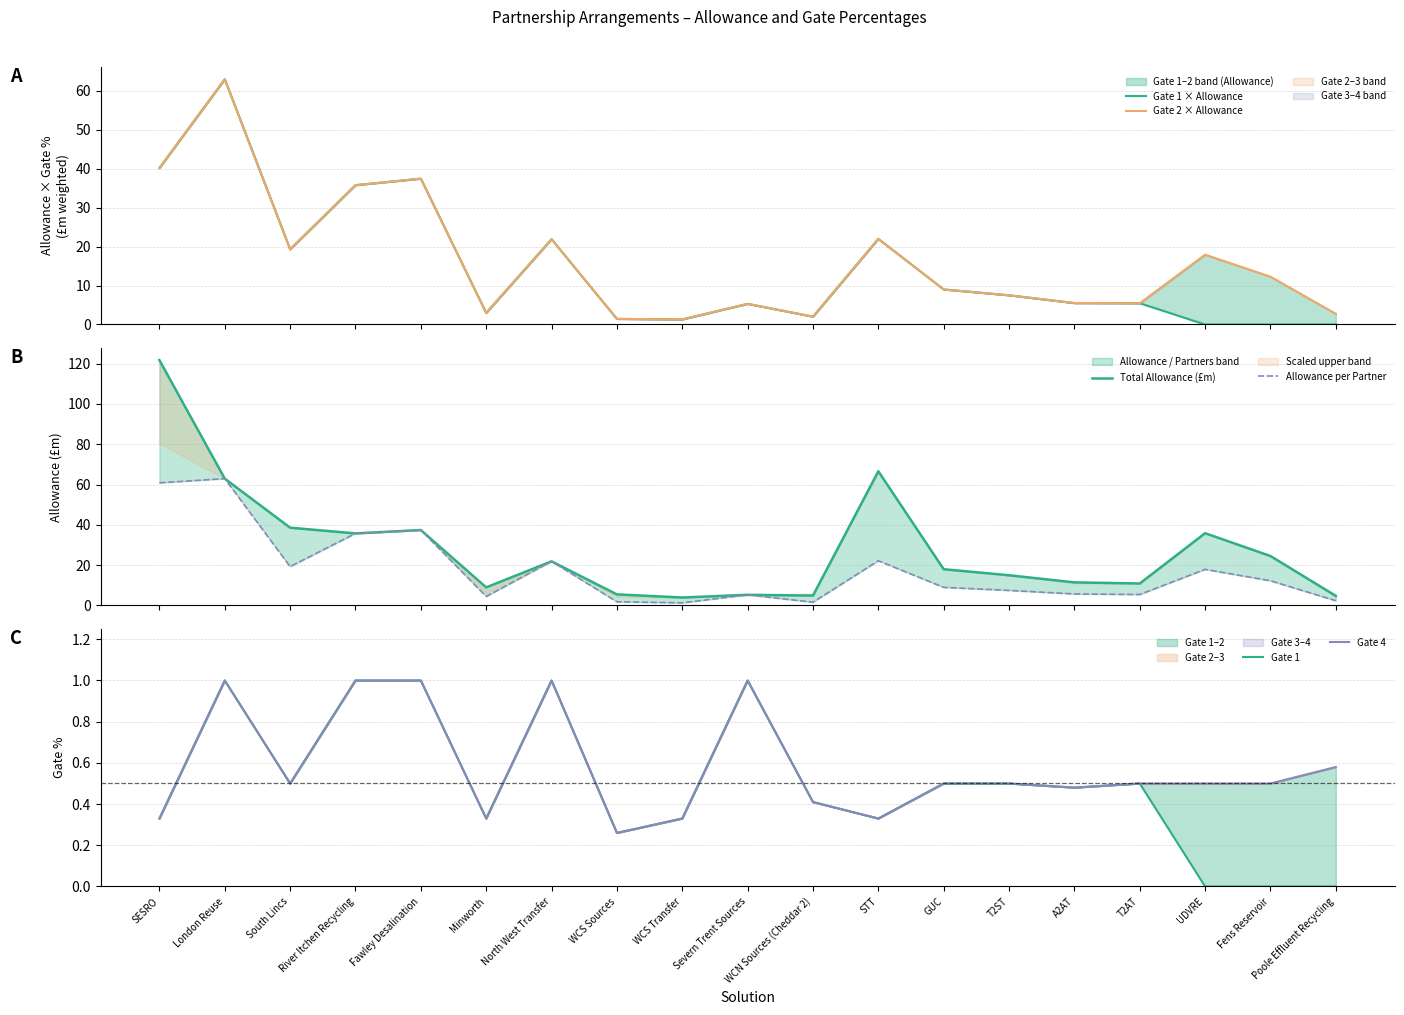

Where does the Total Allowance (£m) series first go above 18?

SESRO